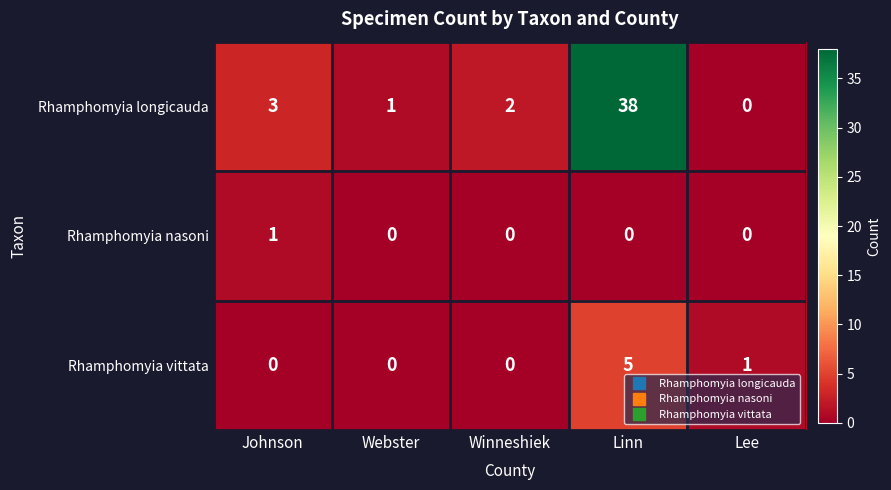

At how many categories does at least one series exceed 27?

1